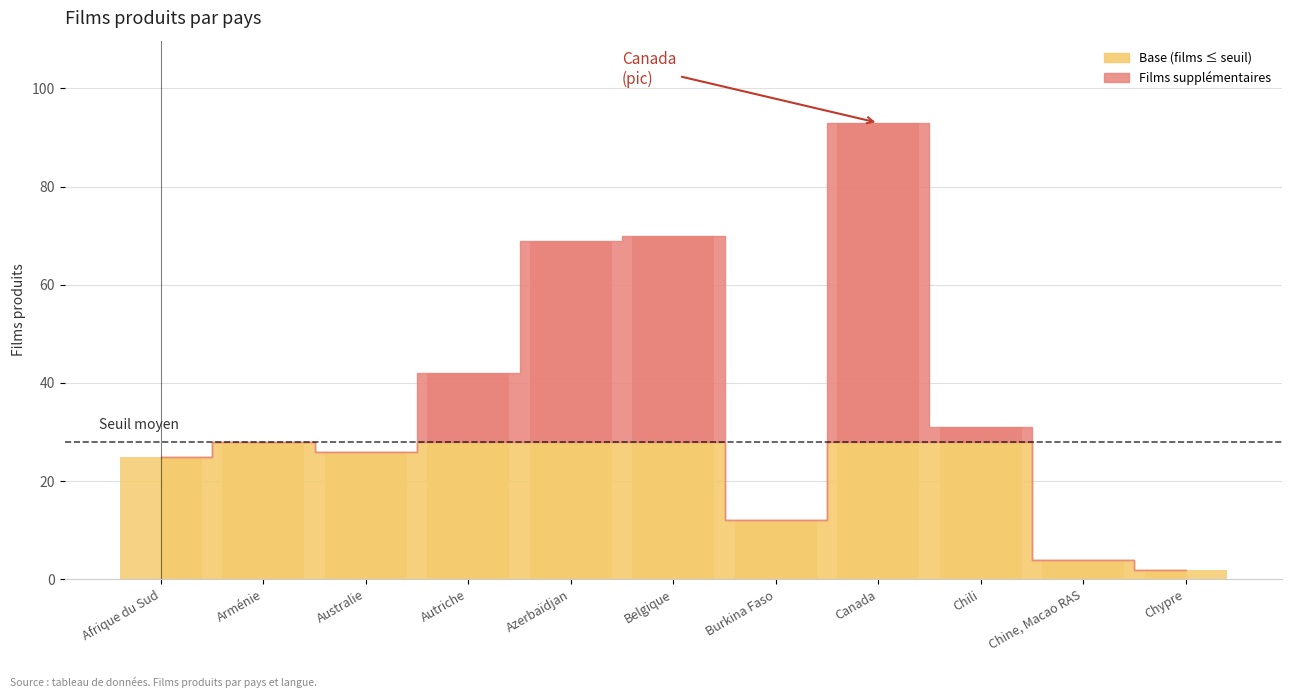

Are the bars grouped side by side (vs. stacked)?

No